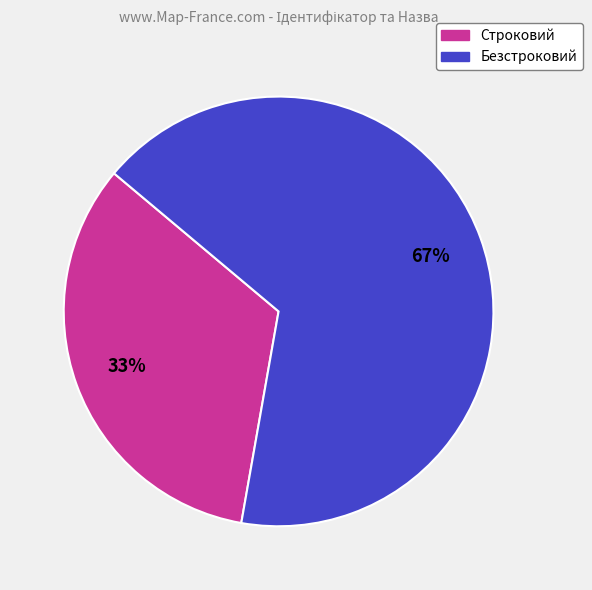

What percentage is the Безстроковий slice, to the nearest percent?

67%